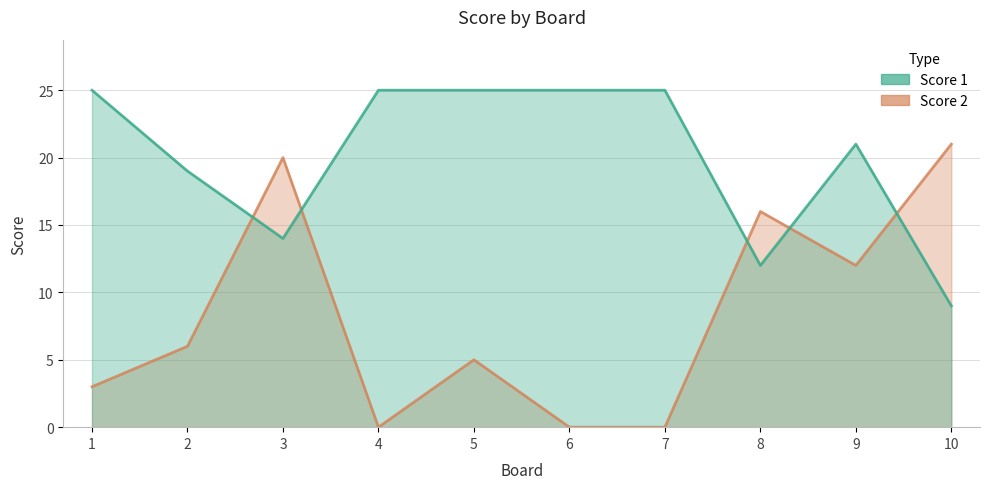

What is the difference between the maximum and second lowest values in the Score 1 series?

13